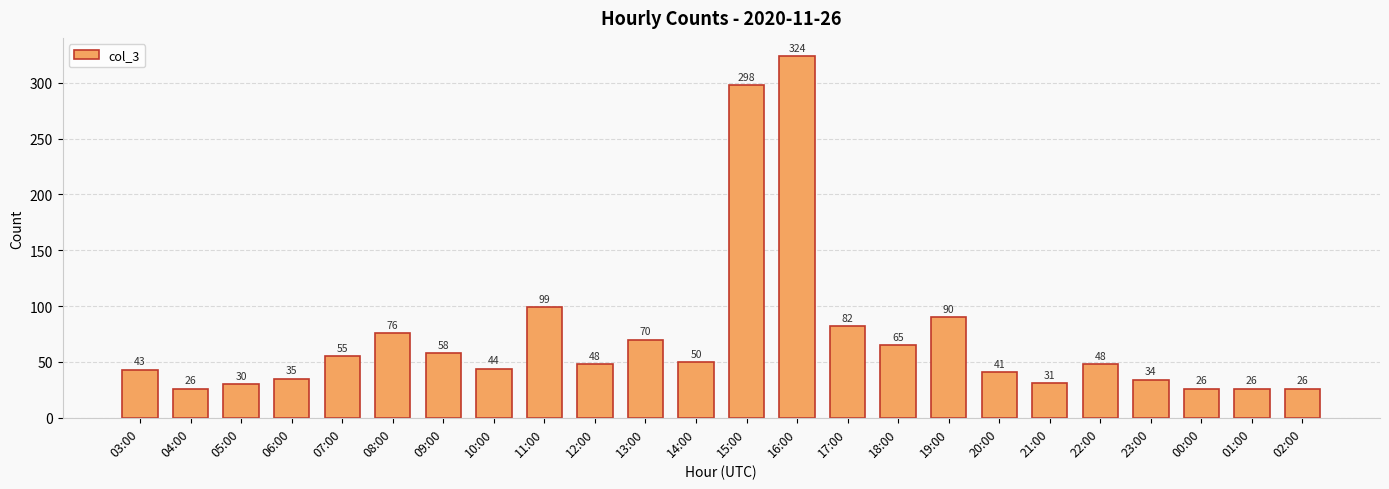

What is the greatest value displayed?

324